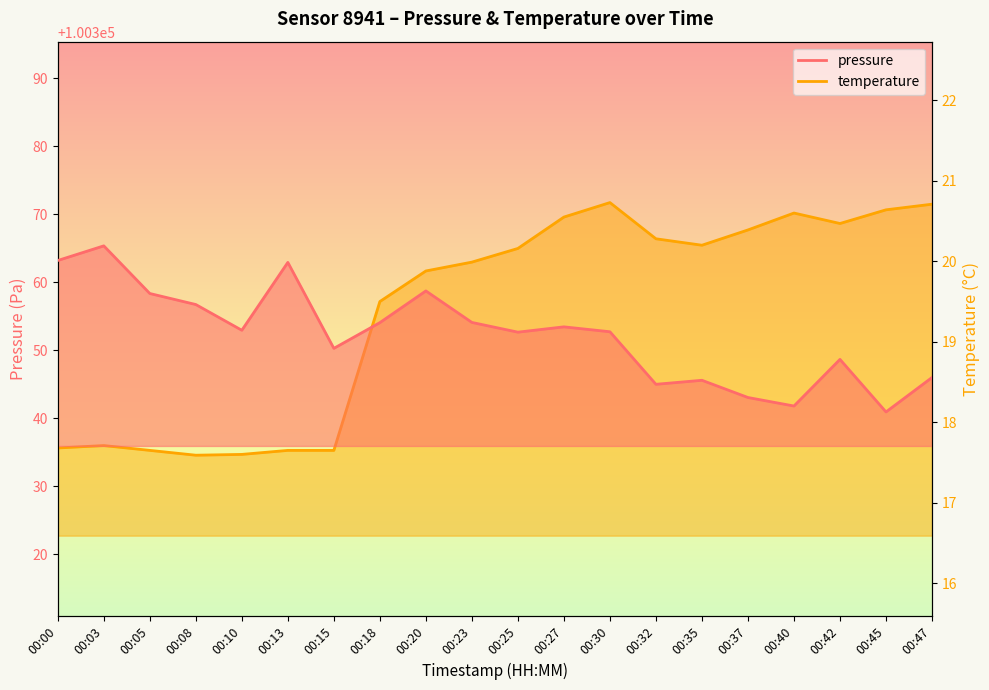

What are all the series names shown in the legend?

pressure, temperature